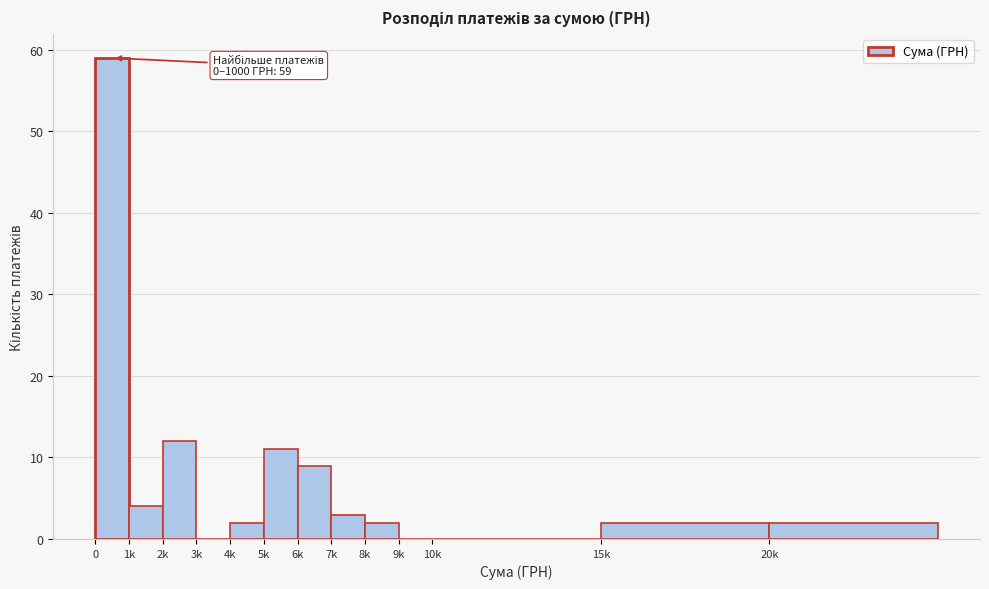

Reading right to left, list all the values displayed in this chart.

20k=2	15k=2	10k=0	9k=0	8k=2	7k=3	6k=9	5k=11	4k=2	3k=0	2k=12	1k=4	0=59